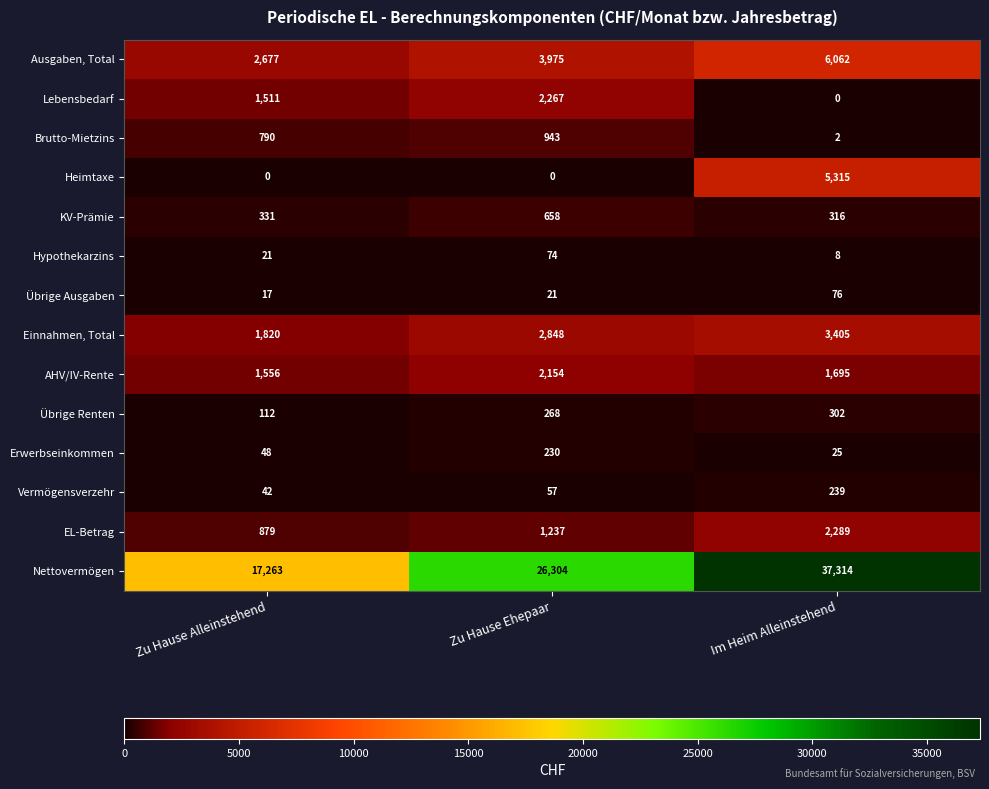

Which series has the widest spread of values?

Nettovermögen